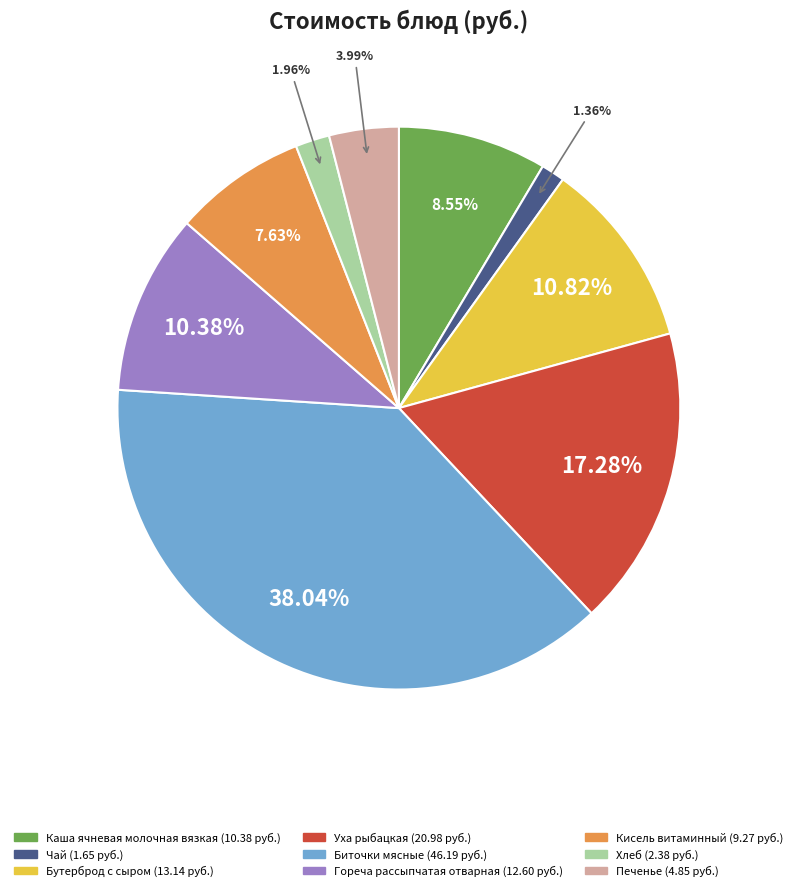

Between Гореча рассыпчатая отварная and Печенье, which is larger?

Гореча рассыпчатая отварная